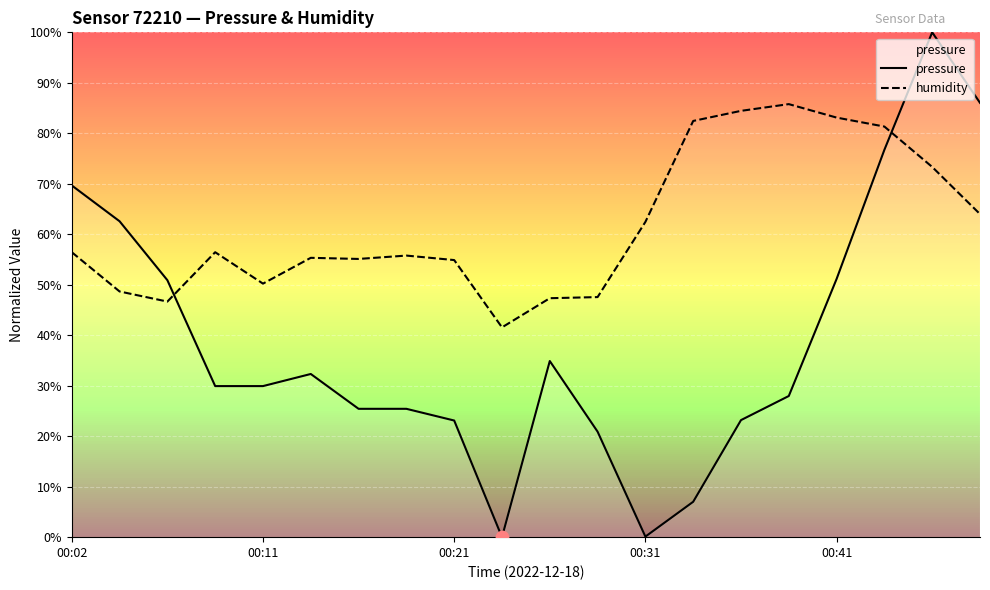

Which series contains the highest Y value?

pressure